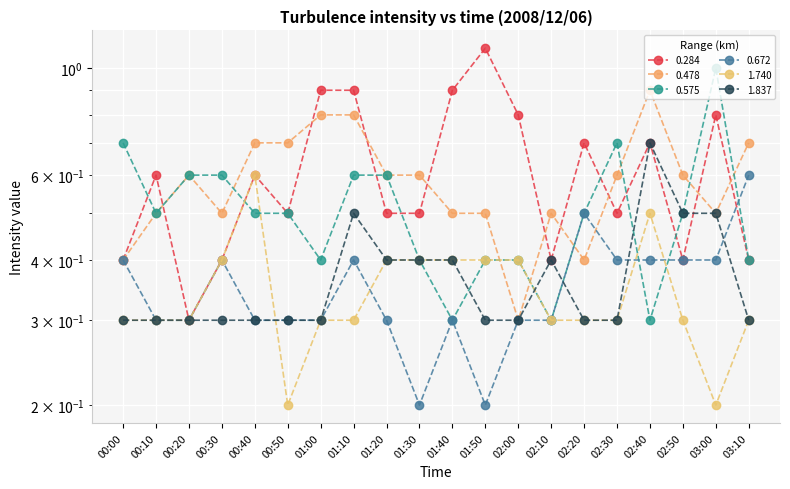

Reading left to right, list all the values displayed in this chart.

0.284: 00:00=0.4	00:10=0.6	00:20=0.3	00:30=0.4	00:40=0.6	00:50=0.5	01:00=0.9	01:10=0.9	01:20=0.5	01:30=0.5	01:40=0.9	01:50=1.1	02:00=0.8	02:10=0.4	02:20=0.7	02:30=0.5	02:40=0.7	02:50=0.4	03:00=0.8	03:10=0.4
0.478: 00:00=0.4	00:10=0.5	00:20=0.6	00:30=0.5	00:40=0.7	00:50=0.7	01:00=0.8	01:10=0.8	01:20=0.6	01:30=0.6	01:40=0.5	01:50=0.5	02:00=0.3	02:10=0.5	02:20=0.4	02:30=0.6	02:40=0.9	02:50=0.6	03:00=0.5	03:10=0.7
0.575: 00:00=0.7	00:10=0.5	00:20=0.6	00:30=0.6	00:40=0.5	00:50=0.5	01:00=0.4	01:10=0.6	01:20=0.6	01:30=0.4	01:40=0.3	01:50=0.4	02:00=0.4	02:10=0.3	02:20=0.5	02:30=0.7	02:40=0.3	02:50=0.5	03:00=1.0	03:10=0.4
0.672: 00:00=0.4	00:10=0.3	00:20=0.3	00:30=0.4	00:40=0.3	00:50=0.3	01:00=0.3	01:10=0.4	01:20=0.3	01:30=0.2	01:40=0.3	01:50=0.2	02:00=0.3	02:10=0.3	02:20=0.5	02:30=0.4	02:40=0.4	02:50=0.4	03:00=0.4	03:10=0.6
1.740: 00:00=0.3	00:10=0.3	00:20=0.3	00:30=0.4	00:40=0.6	00:50=0.2	01:00=0.3	01:10=0.3	01:20=0.4	01:30=0.4	01:40=0.4	01:50=0.4	02:00=0.4	02:10=0.3	02:20=0.3	02:30=0.3	02:40=0.5	02:50=0.3	03:00=0.2	03:10=0.3
1.837: 00:00=0.3	00:10=0.3	00:20=0.3	00:30=0.3	00:40=0.3	00:50=0.3	01:00=0.3	01:10=0.5	01:20=0.4	01:30=0.4	01:40=0.4	01:50=0.3	02:00=0.3	02:10=0.4	02:20=0.3	02:30=0.3	02:40=0.7	02:50=0.5	03:00=0.5	03:10=0.3